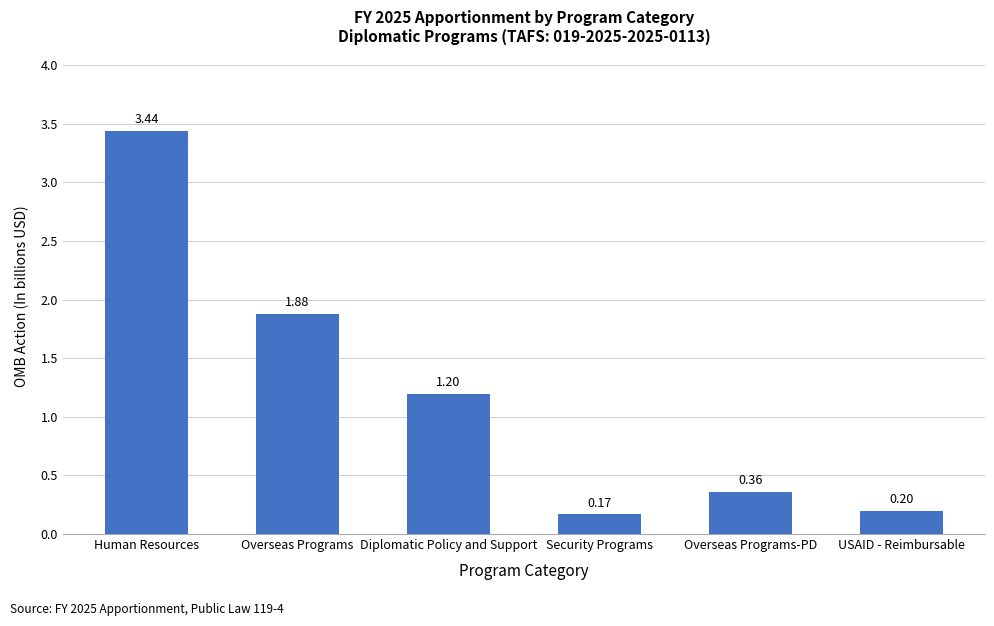

What is the smallest value displayed?

0.2